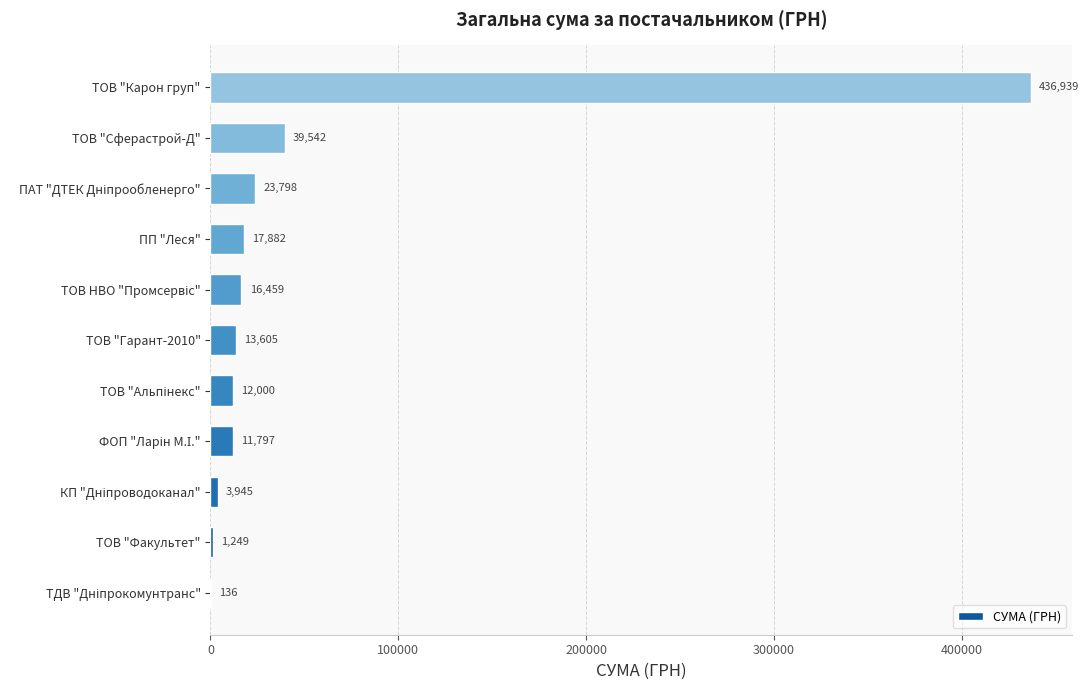

What is the approximate value at ТОВ "Сферастрой-Д"?

39542.0